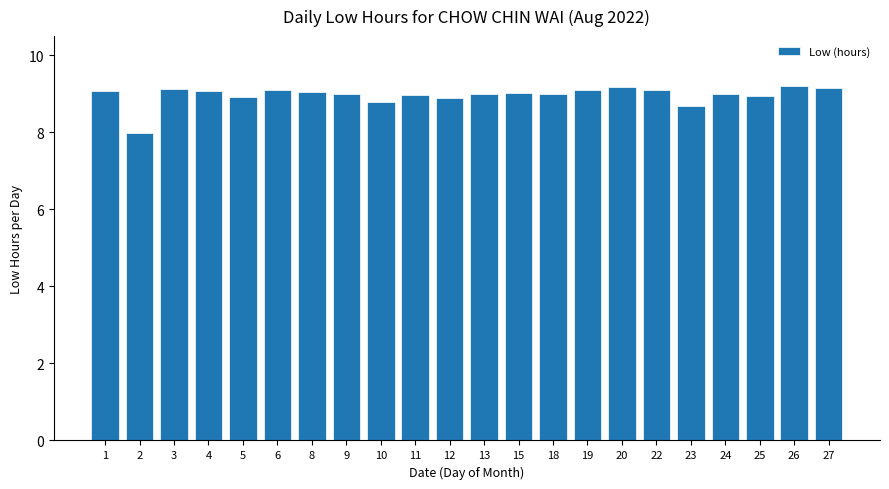

Read the value at 20.

9.2